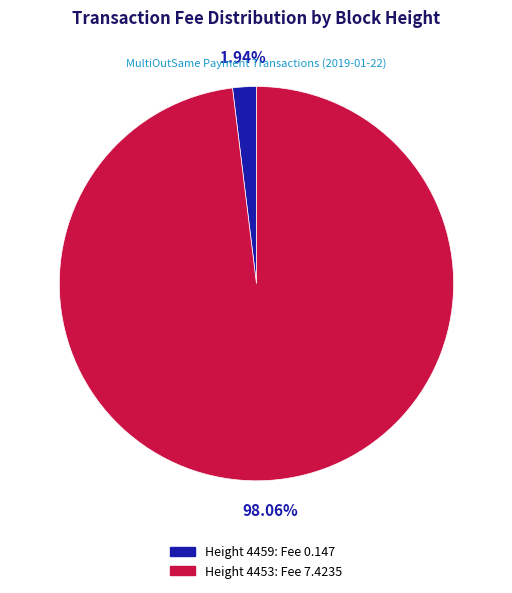

Does any single category account for the majority?

Yes